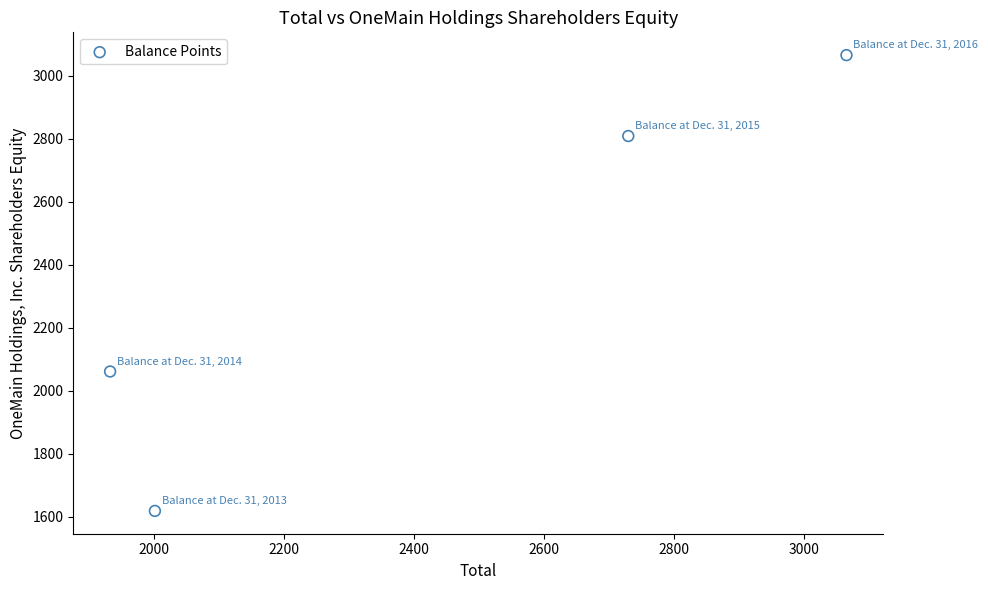

What Y value in the scatter plot is closest to 2342?

2061